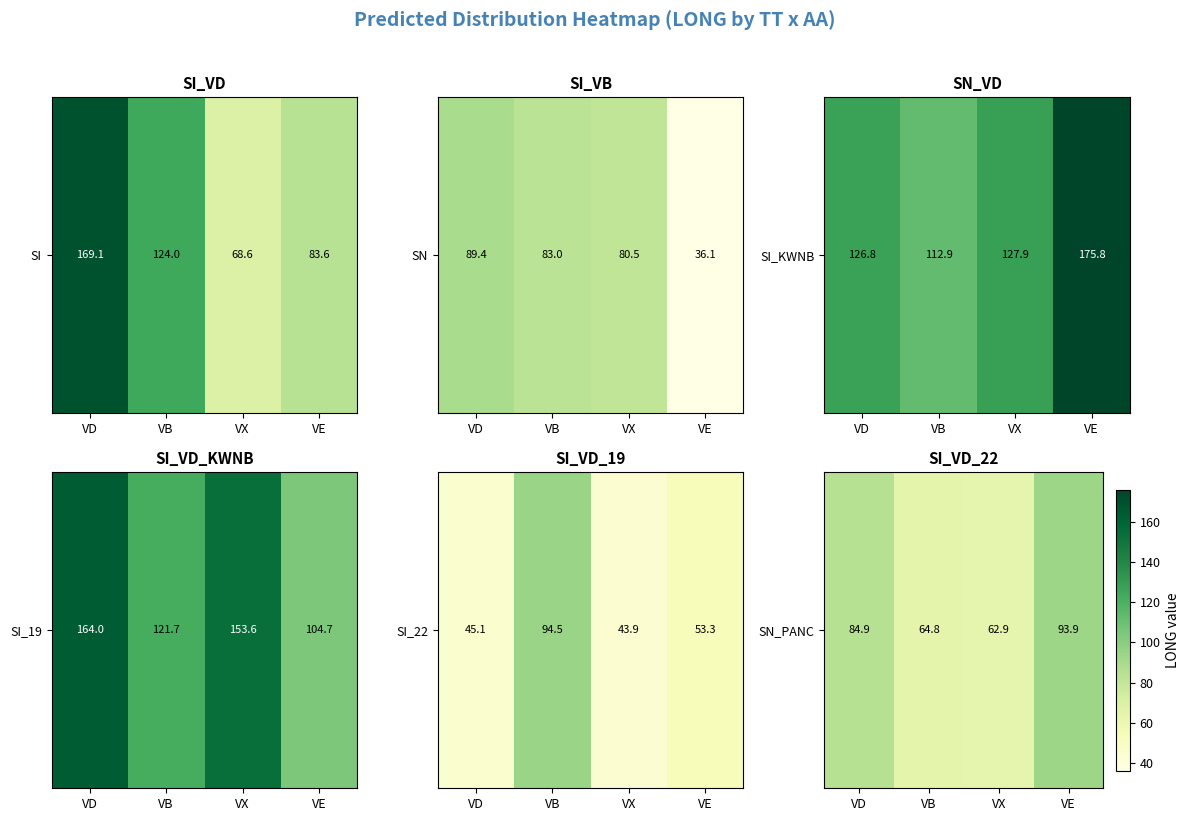

What is the difference between the maximum and minimum values?

31.0